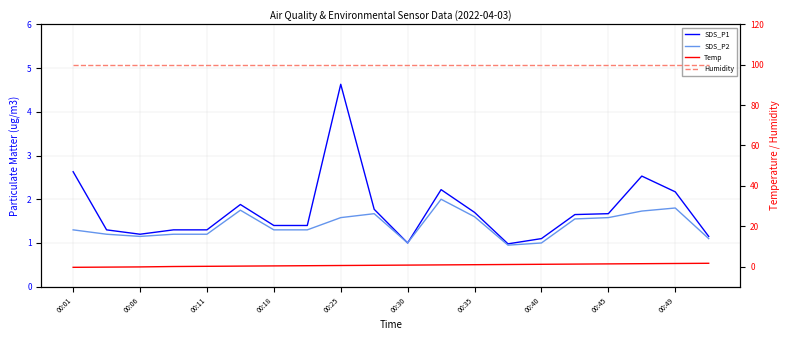

What is the value of the SDS_P2 point at the 11th from the left?

1.0